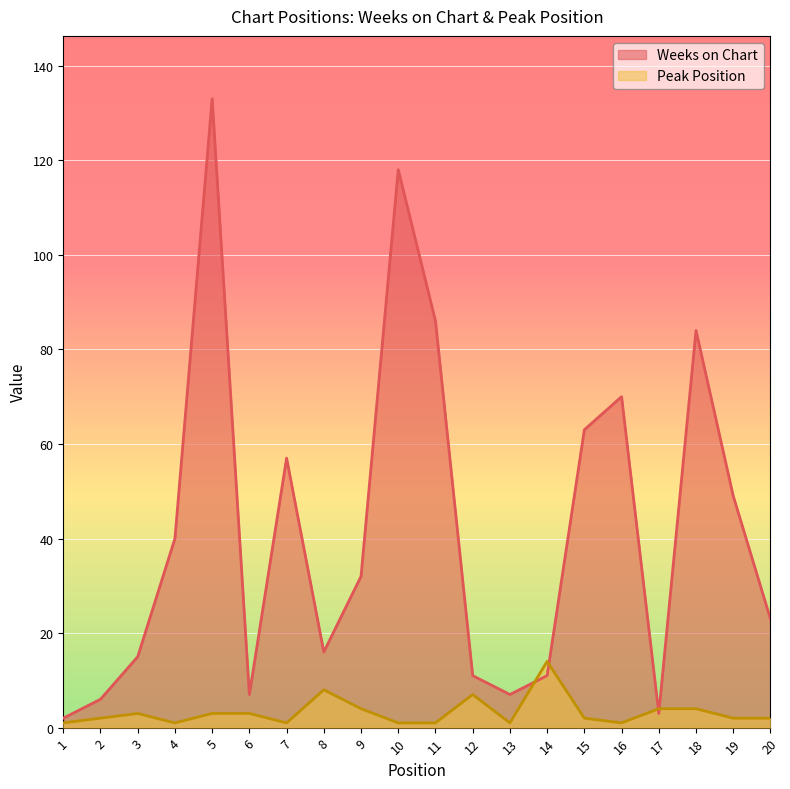

At 16, list the series in order from largest to smallest.

Weeks on Chart, Peak Position